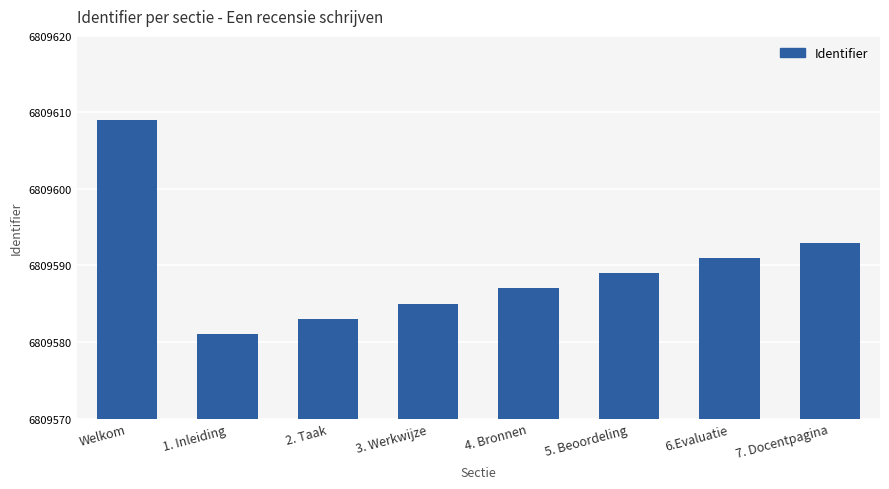

Reading right to left, transcribe all the data shown in this chart.

6809593	6809591	6809589	6809587	6809585	6809583	6809581	6809609